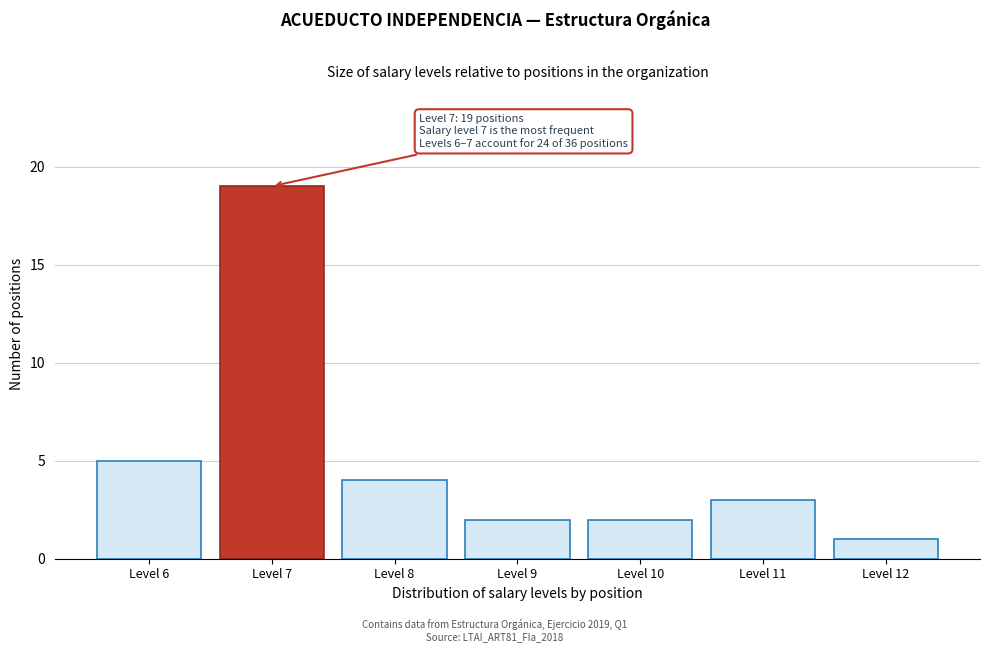

Reading left to right, what are all the values shown in this chart?

5	19	4	2	2	3	1